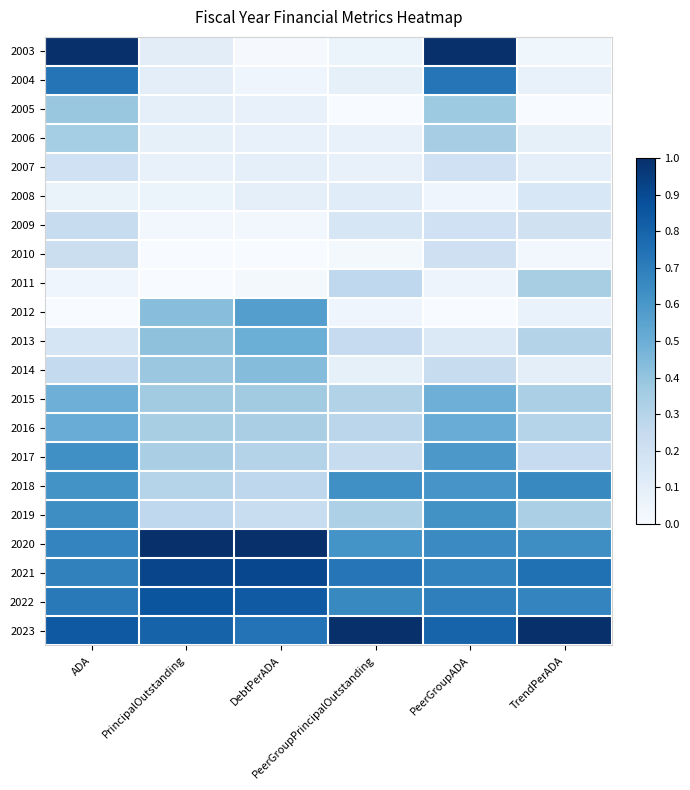

Reading left to right, what are all the values shown in this chart?

2003: ADA=1.0	PrincipalOutstanding=0.1	DebtPerADA=0.0	PeerGroupPrincipalOutstanding=0.1	PeerGroupADA=1.0	TrendPerADA=0.0
2004: ADA=0.7	PrincipalOutstanding=0.1	DebtPerADA=0.0	PeerGroupPrincipalOutstanding=0.1	PeerGroupADA=0.7	TrendPerADA=0.1
2005: ADA=0.4	PrincipalOutstanding=0.1	DebtPerADA=0.1	PeerGroupPrincipalOutstanding=0.0	PeerGroupADA=0.4	TrendPerADA=0.0
2006: ADA=0.4	PrincipalOutstanding=0.1	DebtPerADA=0.1	PeerGroupPrincipalOutstanding=0.1	PeerGroupADA=0.4	TrendPerADA=0.1
2007: ADA=0.2	PrincipalOutstanding=0.1	DebtPerADA=0.1	PeerGroupPrincipalOutstanding=0.1	PeerGroupADA=0.2	TrendPerADA=0.1
2008: ADA=0.1	PrincipalOutstanding=0.1	DebtPerADA=0.1	PeerGroupPrincipalOutstanding=0.1	PeerGroupADA=0.0	TrendPerADA=0.2
2009: ADA=0.2	PrincipalOutstanding=0.0	DebtPerADA=0.0	PeerGroupPrincipalOutstanding=0.2	PeerGroupADA=0.2	TrendPerADA=0.2
2010: ADA=0.2	PrincipalOutstanding=0.0	DebtPerADA=0.0	PeerGroupPrincipalOutstanding=0.0	PeerGroupADA=0.2	TrendPerADA=0.0
2011: ADA=0.0	PrincipalOutstanding=0.0	DebtPerADA=0.0	PeerGroupPrincipalOutstanding=0.3	PeerGroupADA=0.0	TrendPerADA=0.3
2012: ADA=0.0	PrincipalOutstanding=0.4	DebtPerADA=0.6	PeerGroupPrincipalOutstanding=0.0	PeerGroupADA=0.0	TrendPerADA=0.1
2013: ADA=0.2	PrincipalOutstanding=0.4	DebtPerADA=0.5	PeerGroupPrincipalOutstanding=0.2	PeerGroupADA=0.1	TrendPerADA=0.3
2014: ADA=0.3	PrincipalOutstanding=0.4	DebtPerADA=0.4	PeerGroupPrincipalOutstanding=0.1	PeerGroupADA=0.2	TrendPerADA=0.1
2015: ADA=0.5	PrincipalOutstanding=0.4	DebtPerADA=0.4	PeerGroupPrincipalOutstanding=0.3	PeerGroupADA=0.5	TrendPerADA=0.3
2016: ADA=0.5	PrincipalOutstanding=0.3	DebtPerADA=0.3	PeerGroupPrincipalOutstanding=0.3	PeerGroupADA=0.5	TrendPerADA=0.3
2017: ADA=0.6	PrincipalOutstanding=0.3	DebtPerADA=0.3	PeerGroupPrincipalOutstanding=0.2	PeerGroupADA=0.6	TrendPerADA=0.2
2018: ADA=0.6	PrincipalOutstanding=0.3	DebtPerADA=0.3	PeerGroupPrincipalOutstanding=0.6	PeerGroupADA=0.6	TrendPerADA=0.7
2019: ADA=0.6	PrincipalOutstanding=0.3	DebtPerADA=0.2	PeerGroupPrincipalOutstanding=0.3	PeerGroupADA=0.6	TrendPerADA=0.3
2020: ADA=0.7	PrincipalOutstanding=1.0	DebtPerADA=1.0	PeerGroupPrincipalOutstanding=0.6	PeerGroupADA=0.7	TrendPerADA=0.6
2021: ADA=0.7	PrincipalOutstanding=0.9	DebtPerADA=0.9	PeerGroupPrincipalOutstanding=0.7	PeerGroupADA=0.7	TrendPerADA=0.8
2022: ADA=0.7	PrincipalOutstanding=0.9	DebtPerADA=0.8	PeerGroupPrincipalOutstanding=0.7	PeerGroupADA=0.7	TrendPerADA=0.7
2023: ADA=0.8	PrincipalOutstanding=0.8	DebtPerADA=0.7	PeerGroupPrincipalOutstanding=1.0	PeerGroupADA=0.8	TrendPerADA=1.0